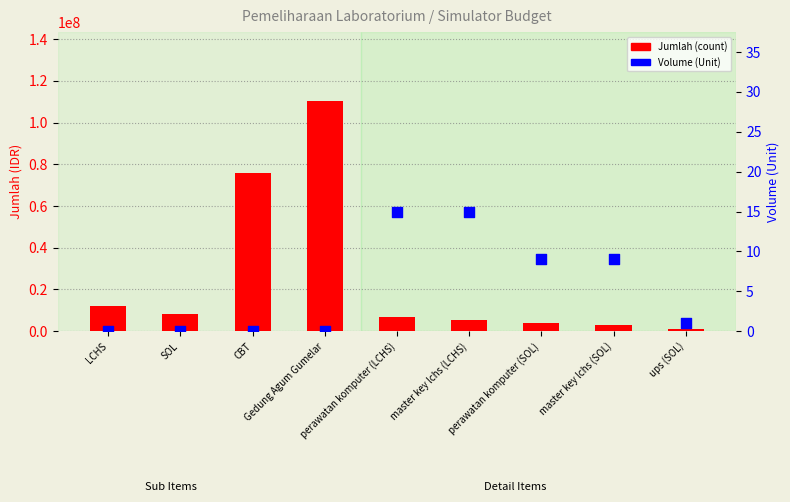

Is the value of Volume (Unit) at master key lchs (SOL) greater than the value of Jumlah (count) at LCHS?

No